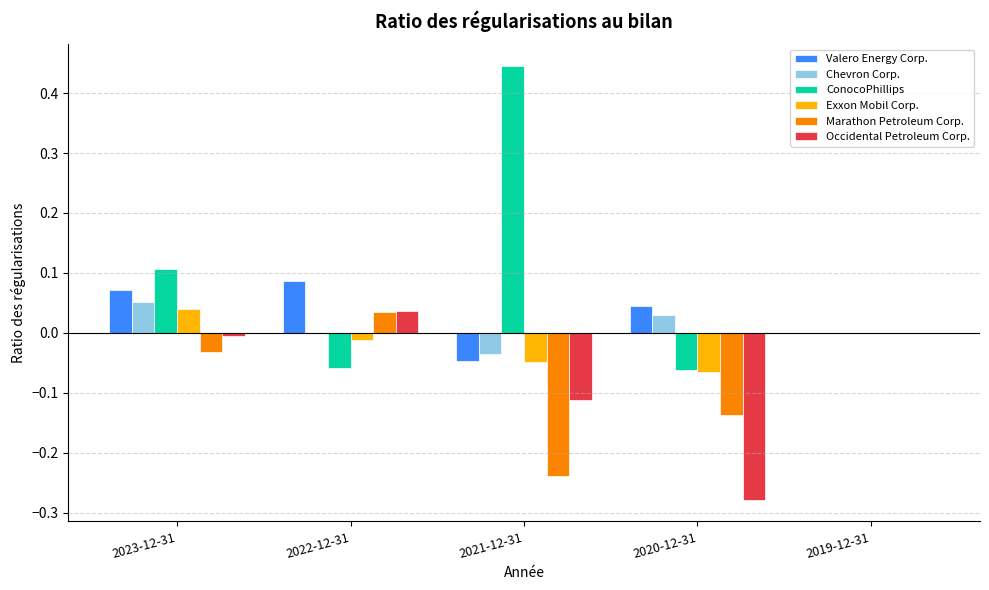

Which series changed the most between 2023-12-31 and 2020-12-31?

Occidental Petroleum Corp.